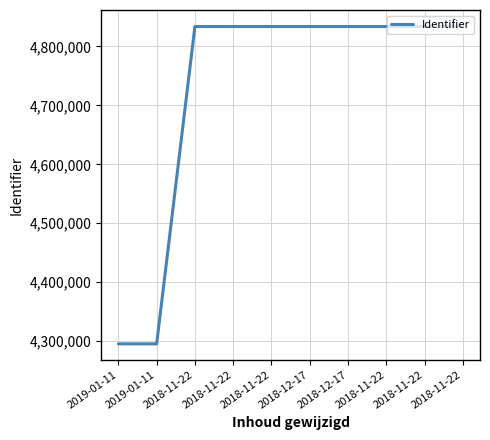

The chart shows a value of 5899455 at 2019-01-11. True or false?

False